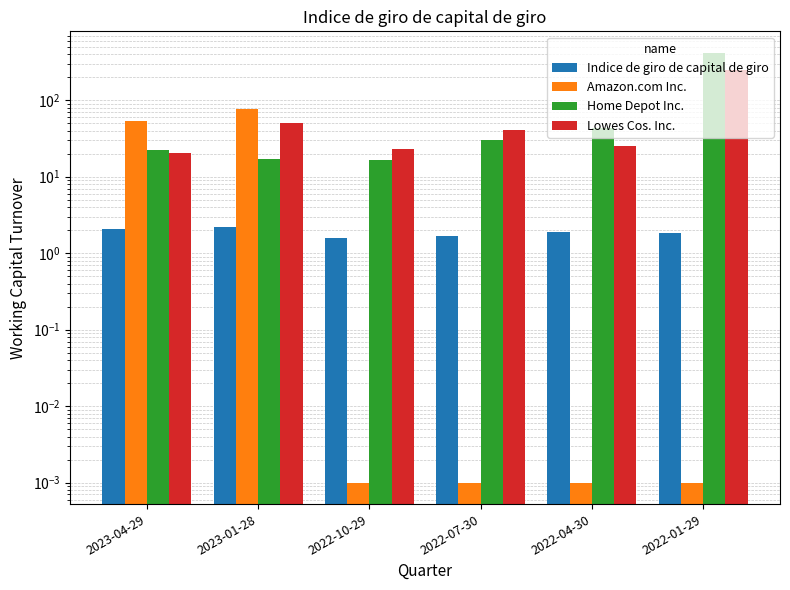

What is the total value across all series at 2022-07-30?

73.5